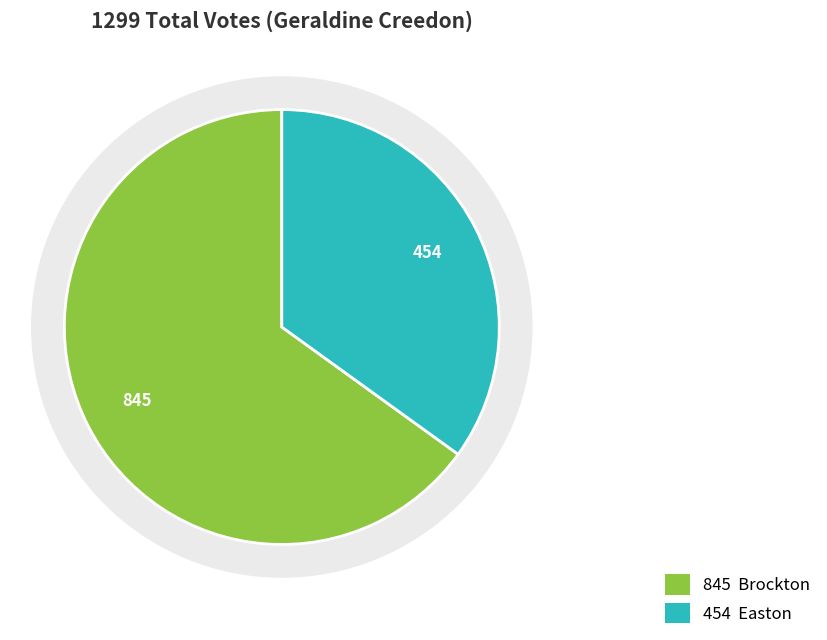

Which category has the smallest portion of the pie?

Easton